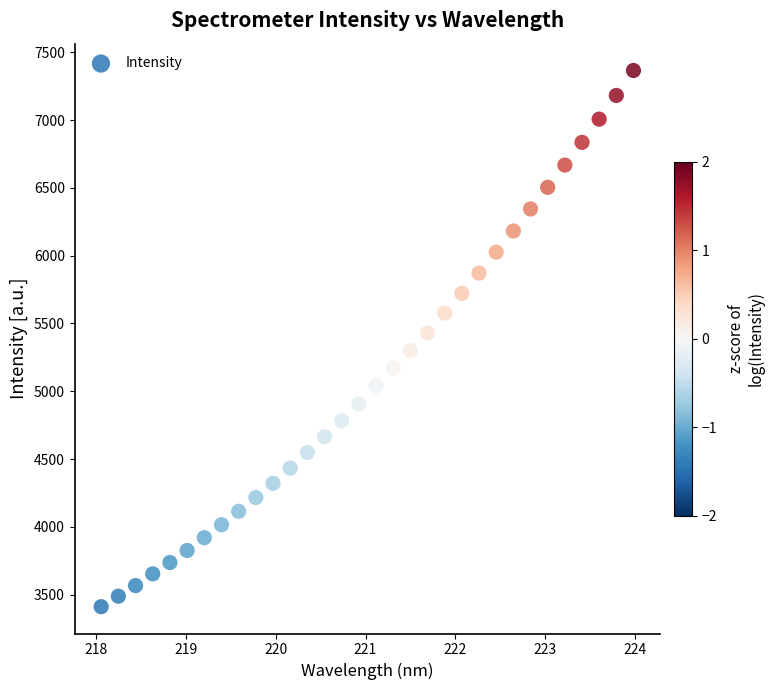

What is the range of Y values (max minus min)?

3954.5